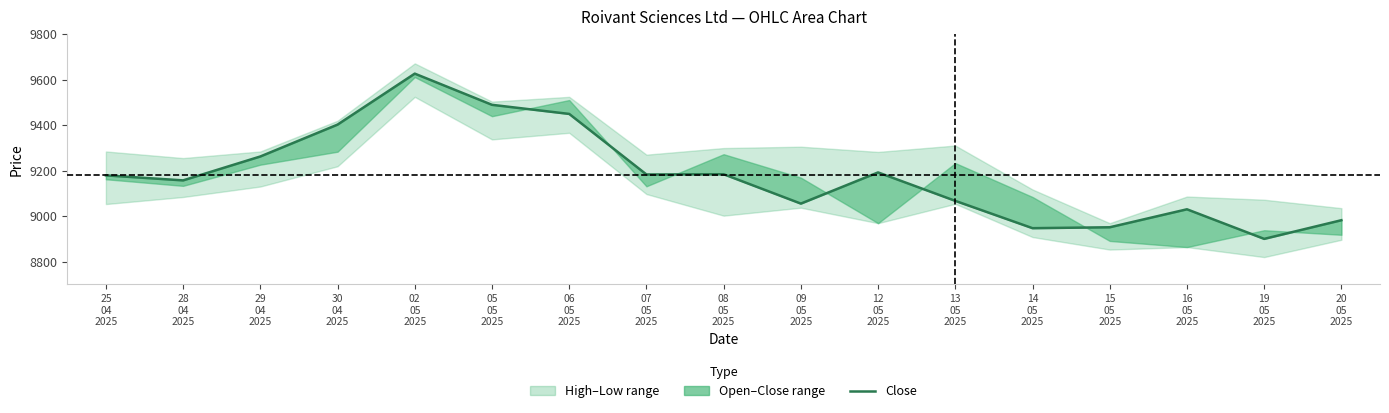

The chart shows a value of 9449 at 06
05
2025. True or false?

True